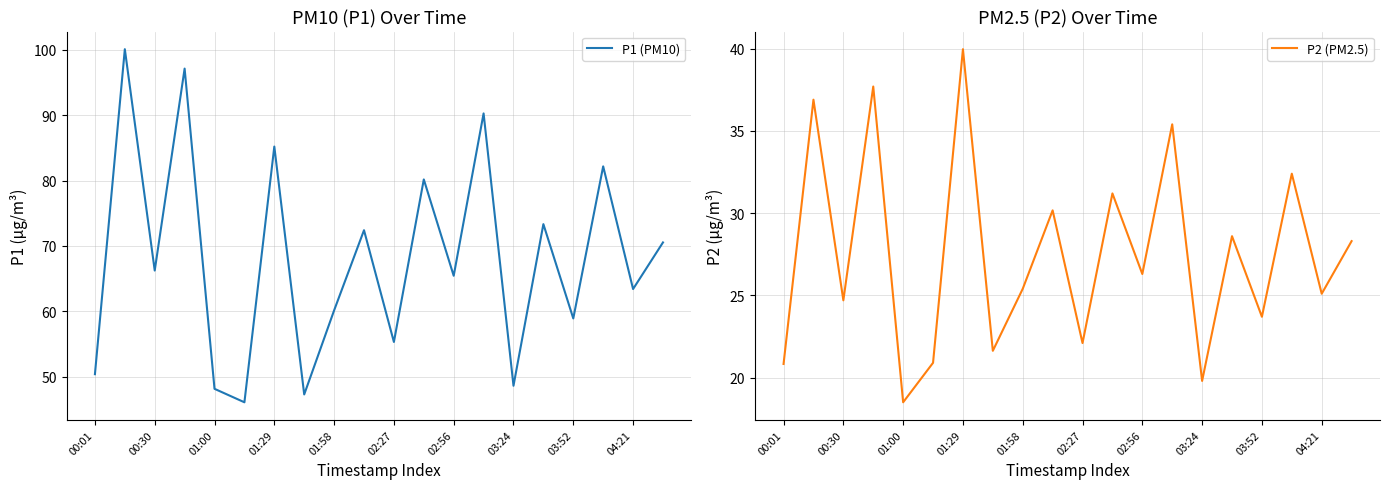

True or false: P1 (PM10) and P2 (PM2.5) cross at least once.

False